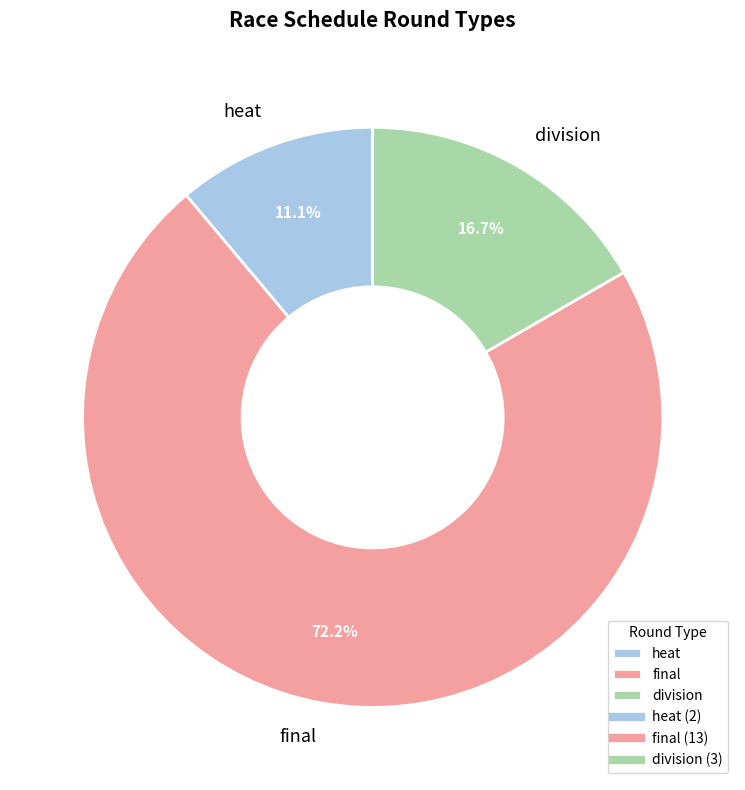

What is the largest slice in the pie chart?

final